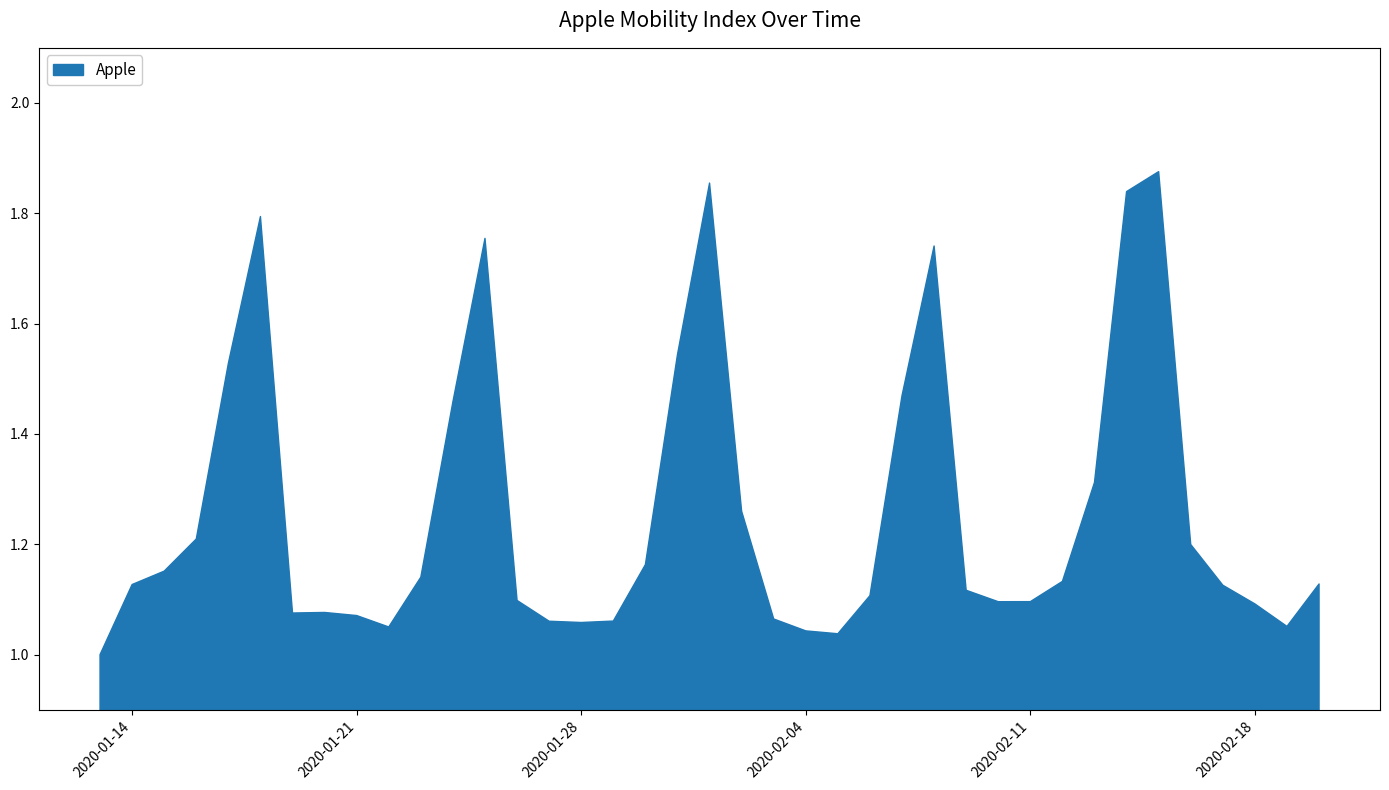

Is this an area chart (filled region under the line)?

Yes